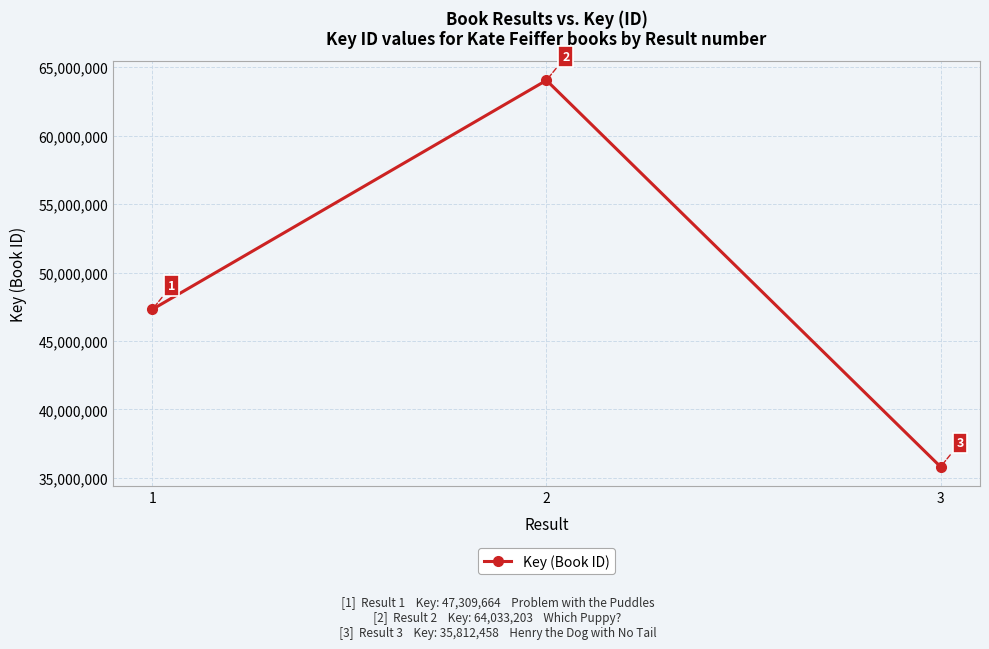

Is this an area chart (filled region under the line)?

No